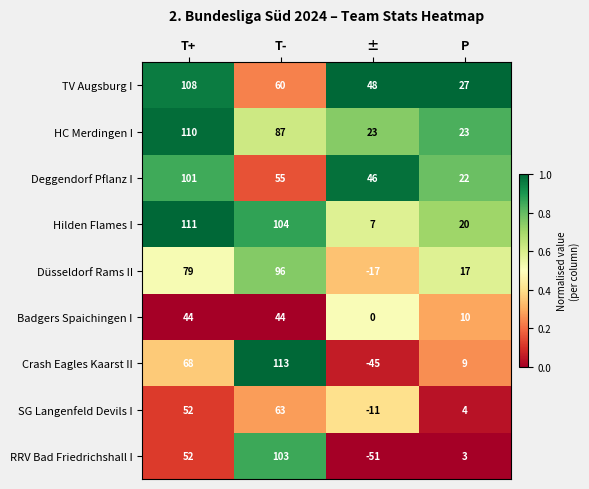

What value does the TV Augsburg I series have at ±, to the nearest 5?

50